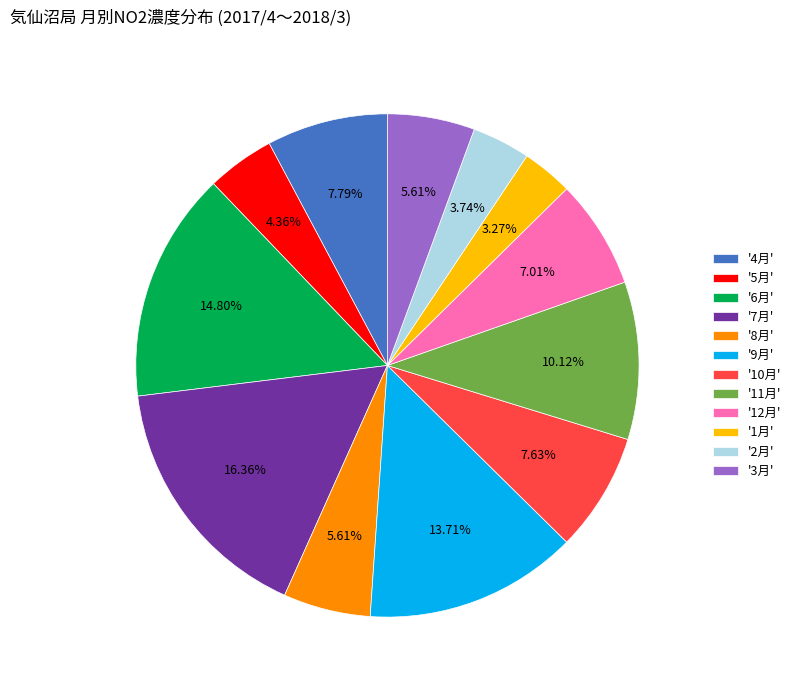

Approximately how many times larger is the value at '5月' compared to '1月'?

1.3